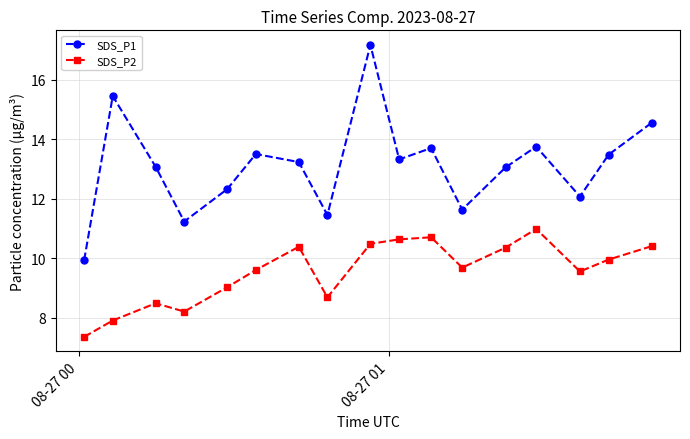

Rank the series by their average value, from highest to lowest.

SDS_P1, SDS_P2